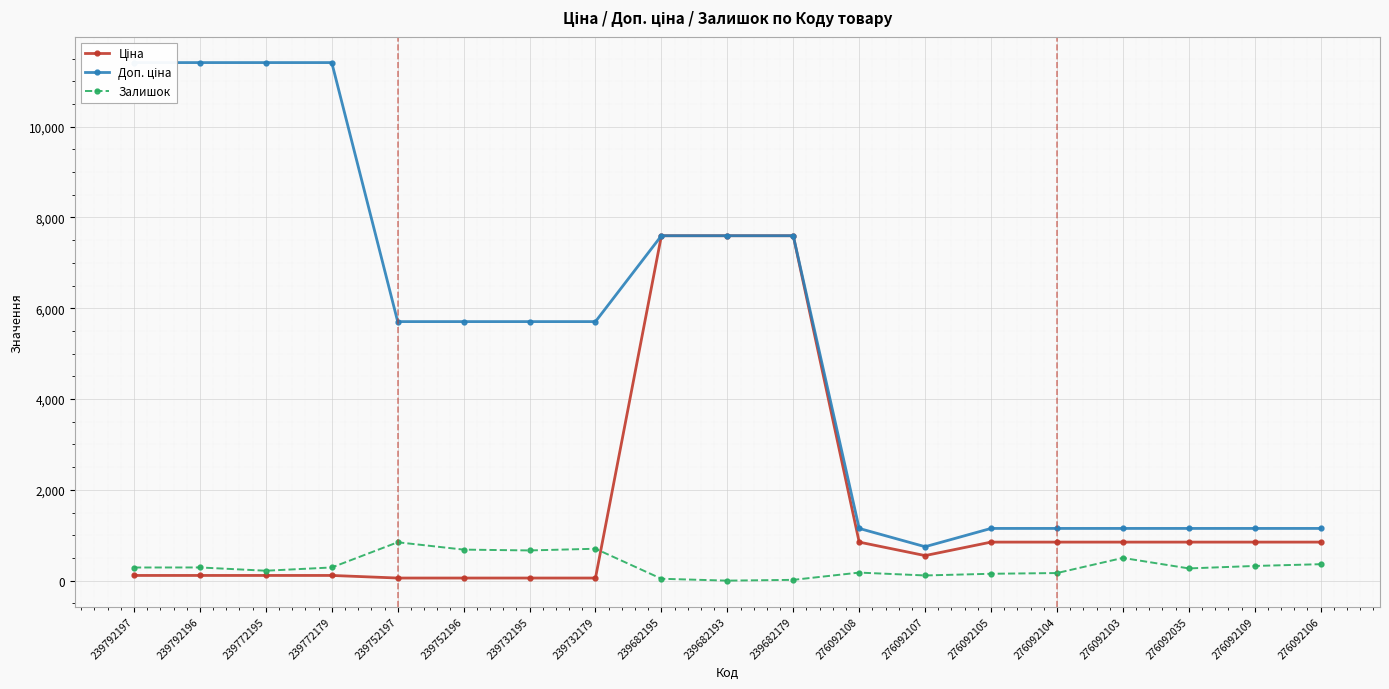

True or false: Доп. ціна and Залишок cross at least once.

False